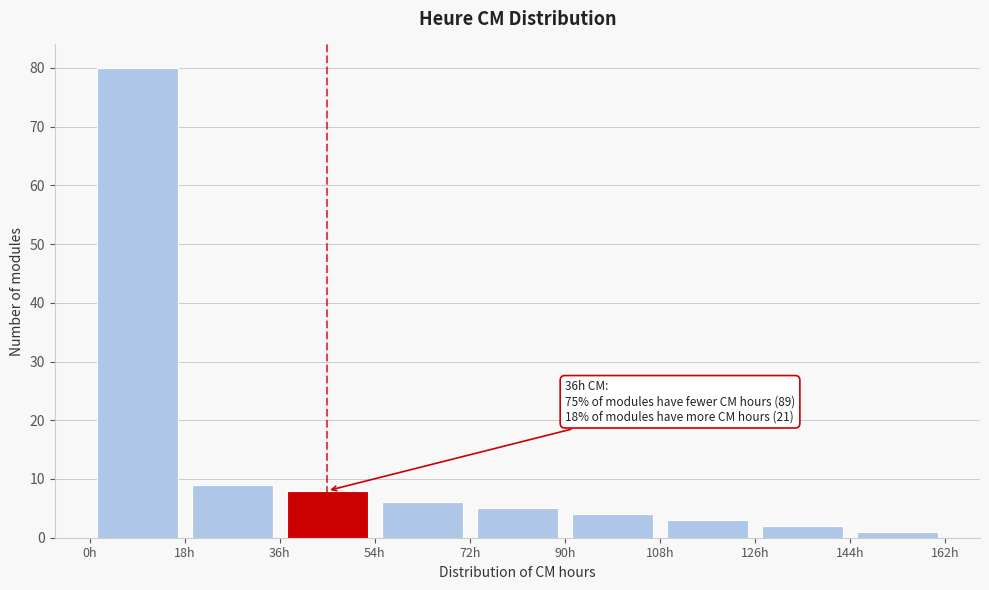

Which range on the x-axis has the tallest bar?

0 to 18